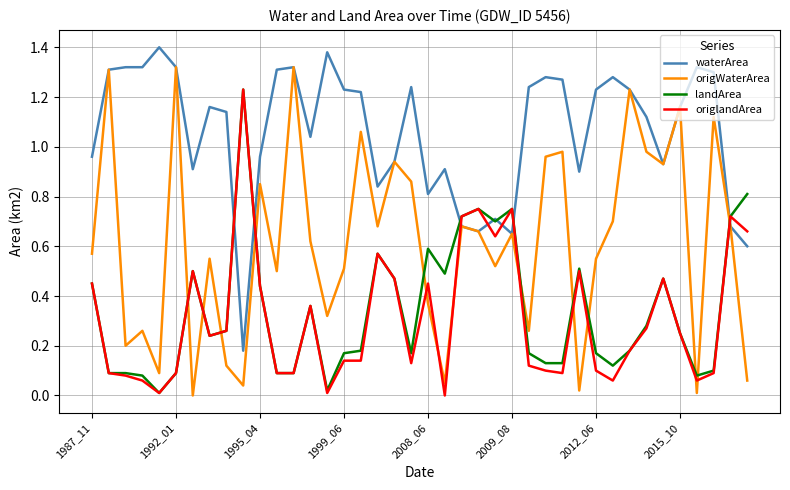

True or false: origWaterArea and landArea intersect in this chart.

True